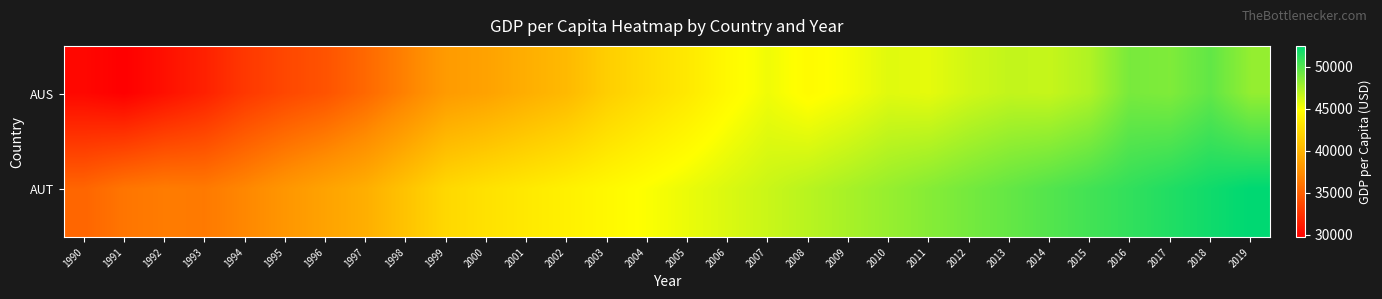

What is the difference between the highest and lowest values at 2005?

2009.6